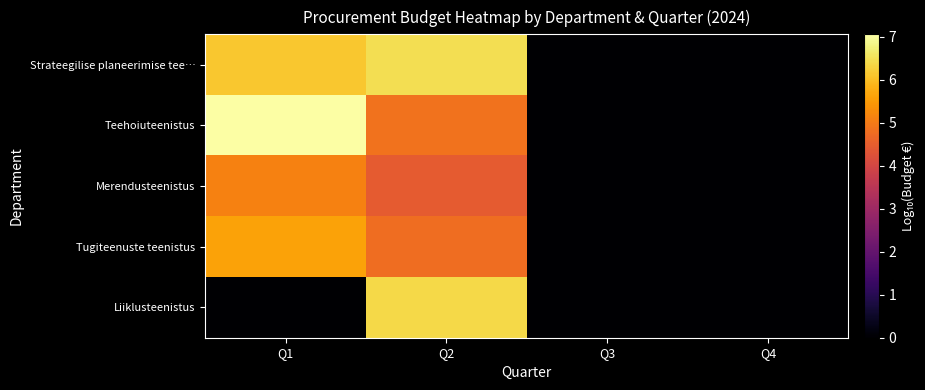

At Q4, list the series in order from smallest to largest.

Strateegilise planeerimise tee…, Teehoiuteenistus, Merendusteenistus, Tugiteenuste teenistus, Liiklusteenistus